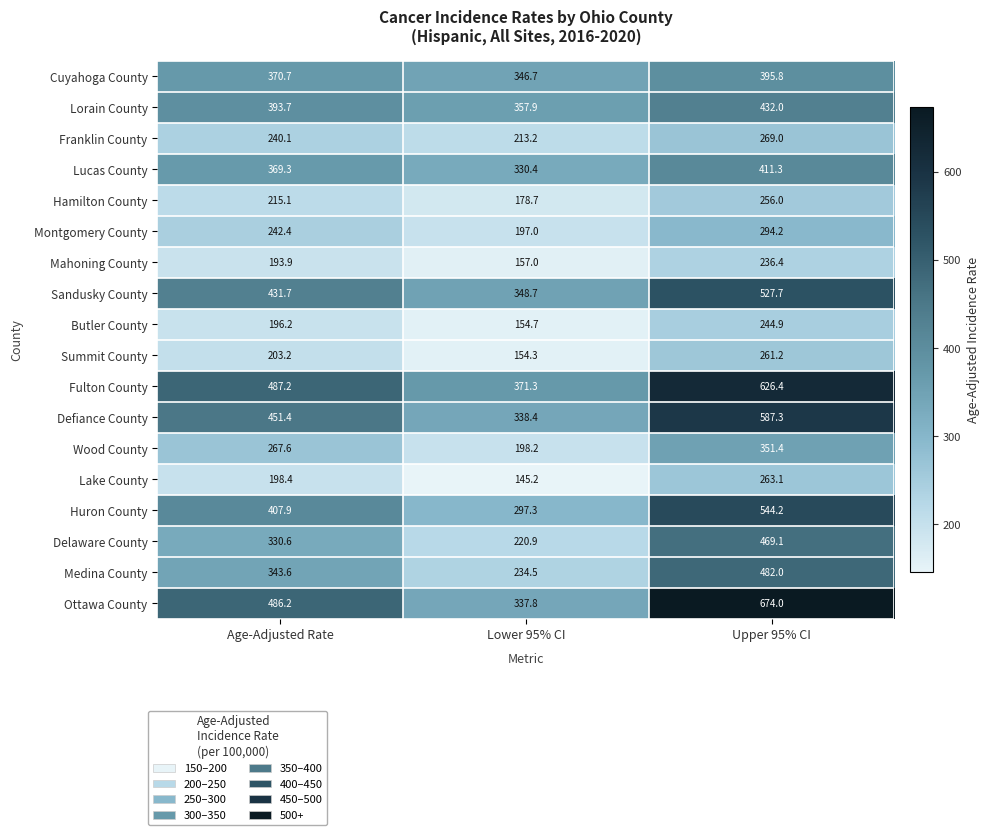

What is the difference between the Lorain County values at Upper 95% CI and Lower 95% CI?

74.1